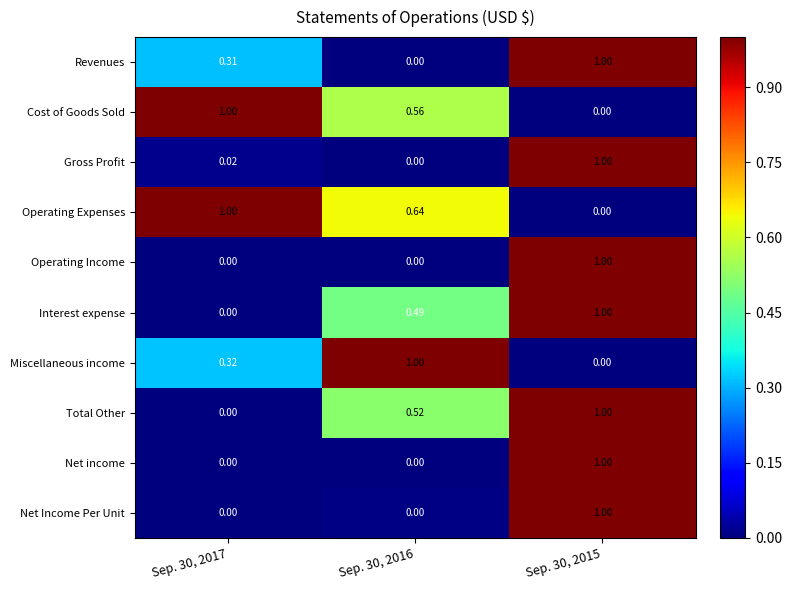

Which series has the largest total across all categories?

Operating Expenses